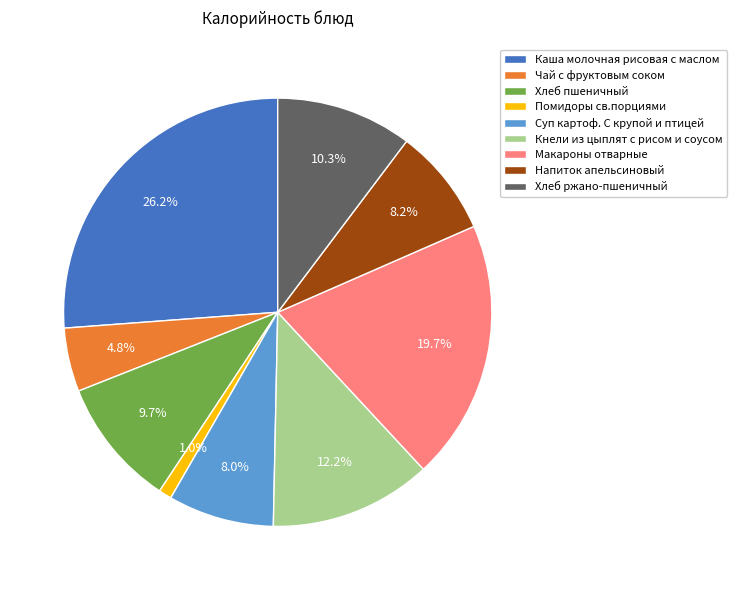

Which slice is the largest?

Каша молочная рисовая с маслом